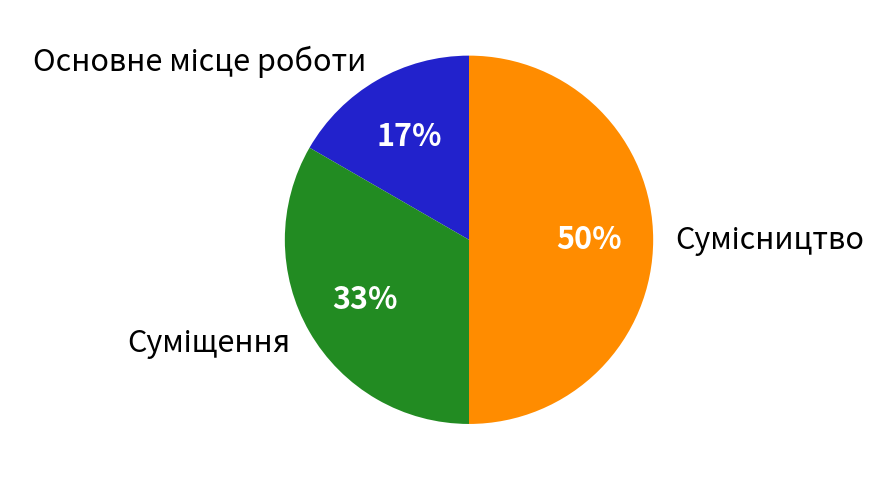

To the nearest percent, what is the difference between the largest and smallest slice percentages?

33%